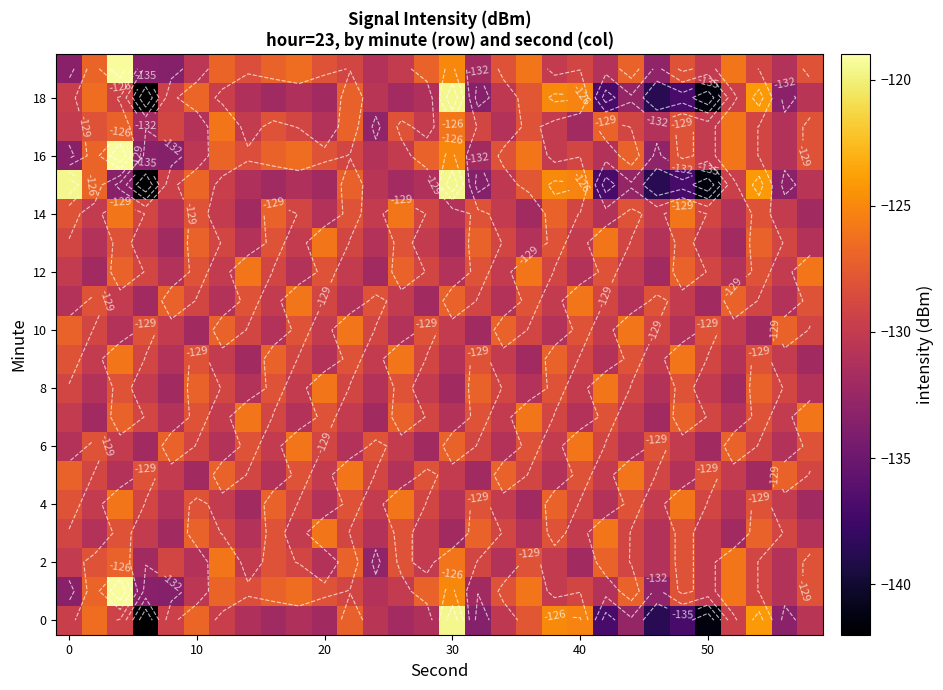

What is the difference between the second highest and second lowest values in the 16 series?

8.4